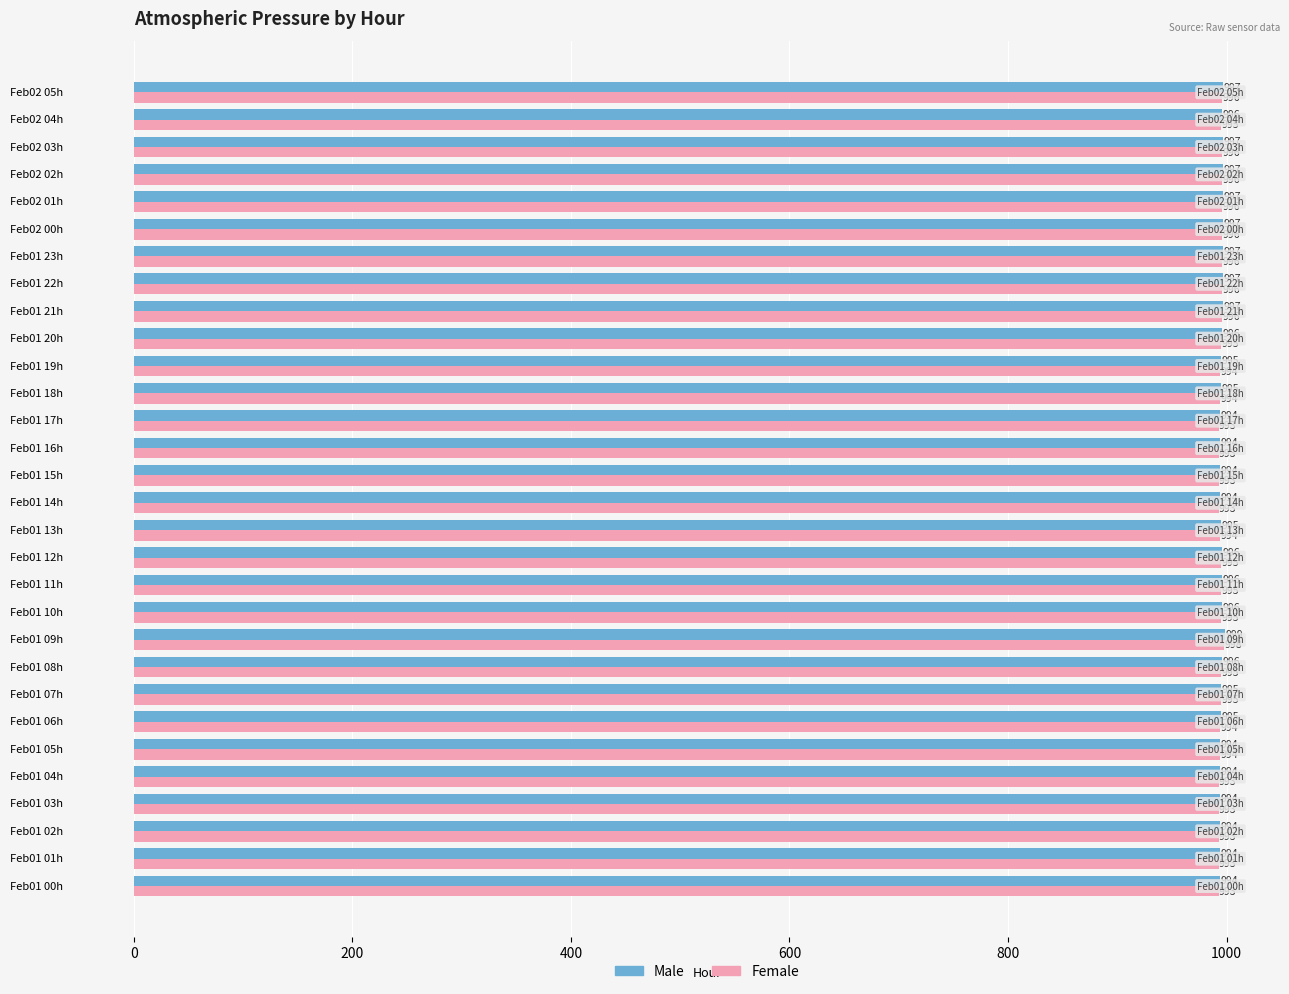

Read the Female value at Feb02 03h.

996